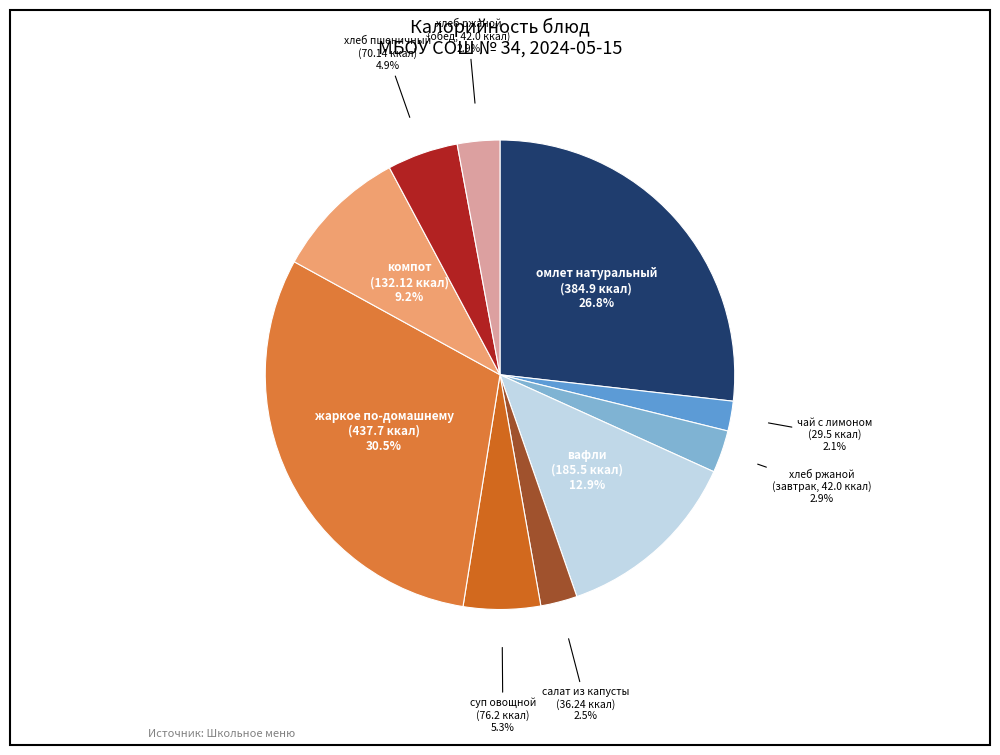

Count the number of slices in the pie.

10